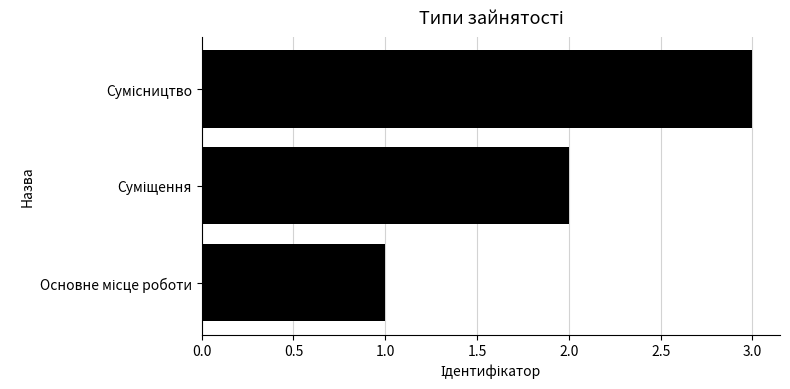

What is the sum of all values?

6